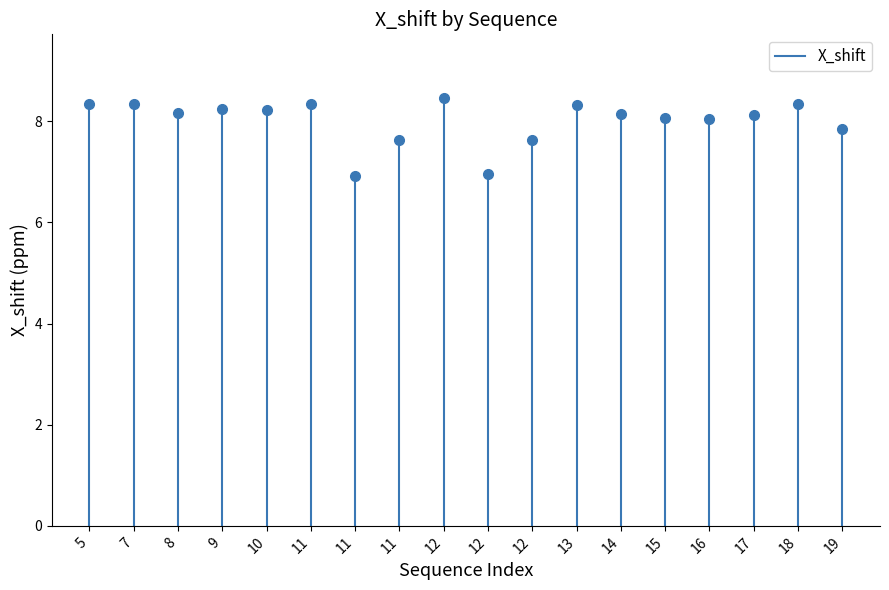

Does the chart have visible grid lines?

No